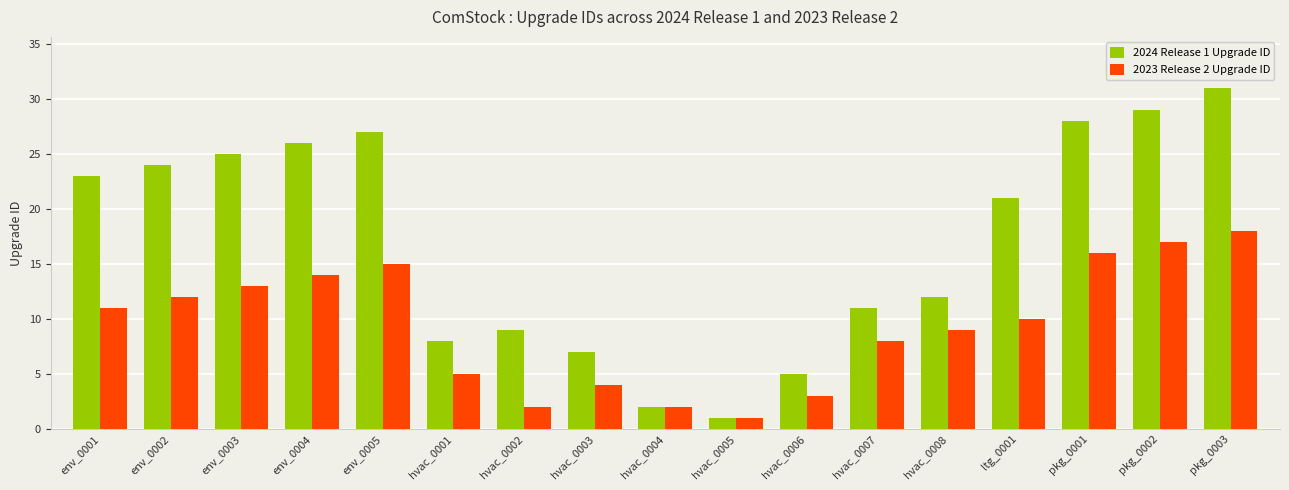

Which series has the largest range (max minus min)?

2024 Release 1 Upgrade ID